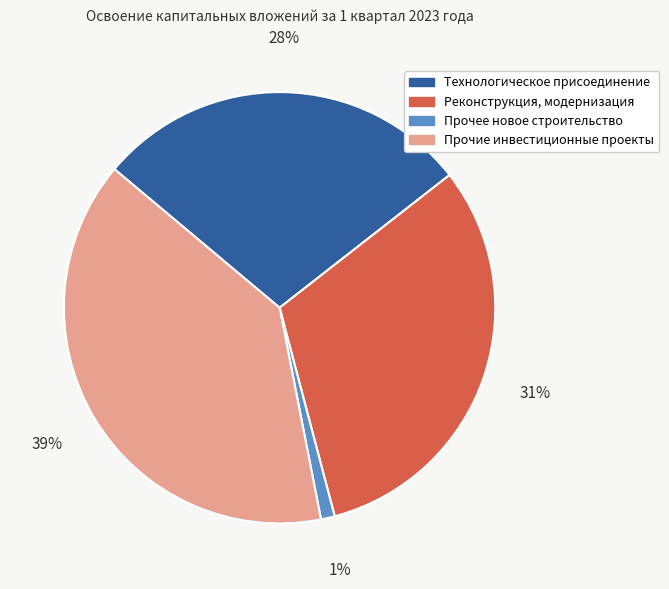

Is there any slice that represents more than half of the pie?

No